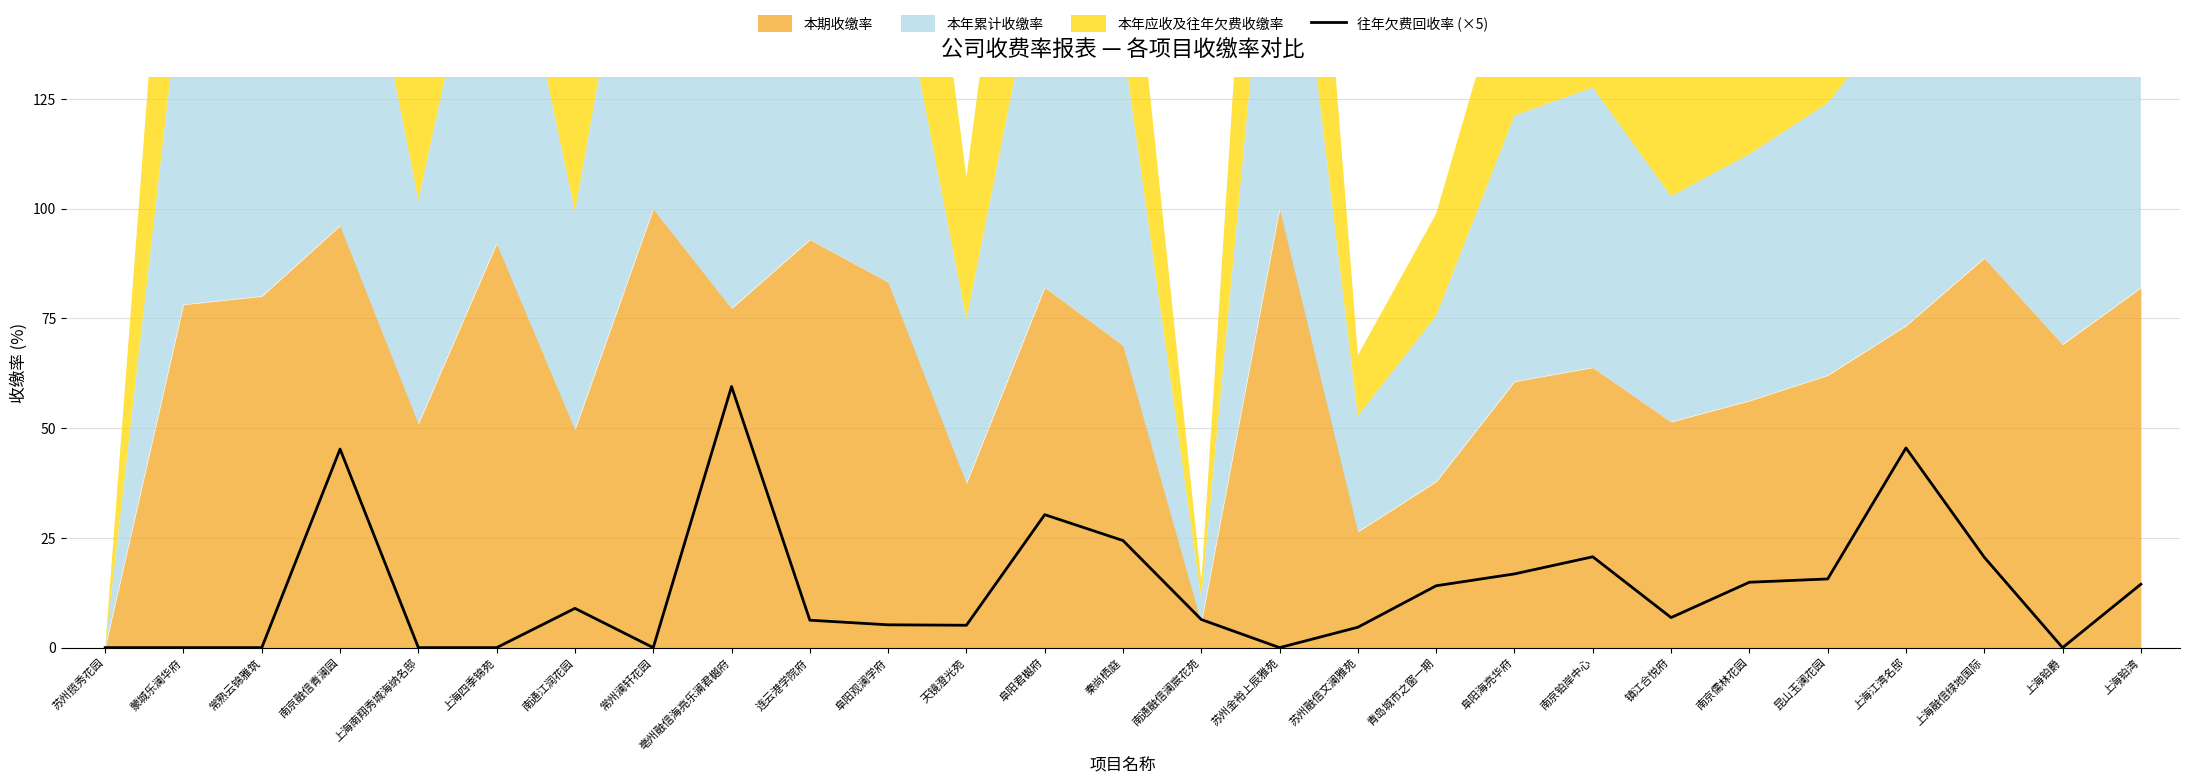

What is the maximum value for 往年欠费回收率 (×5)?

59.5